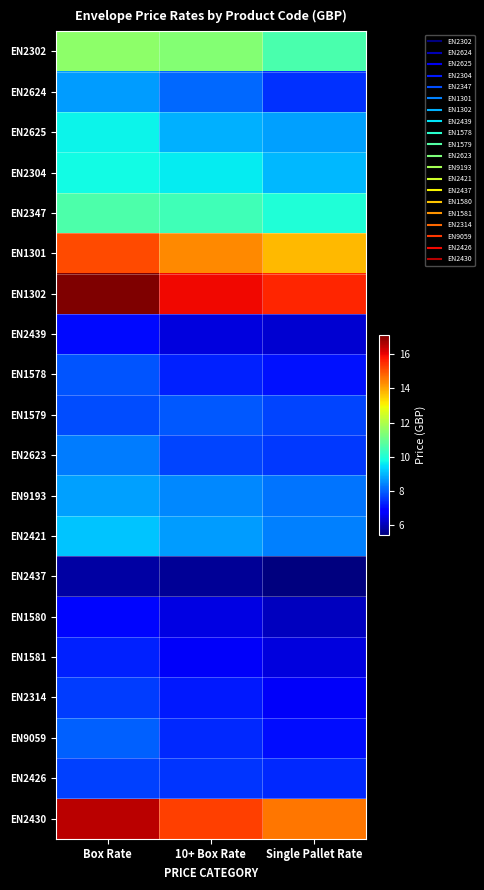

At which category is the sum across all series the highest?

Box Rate